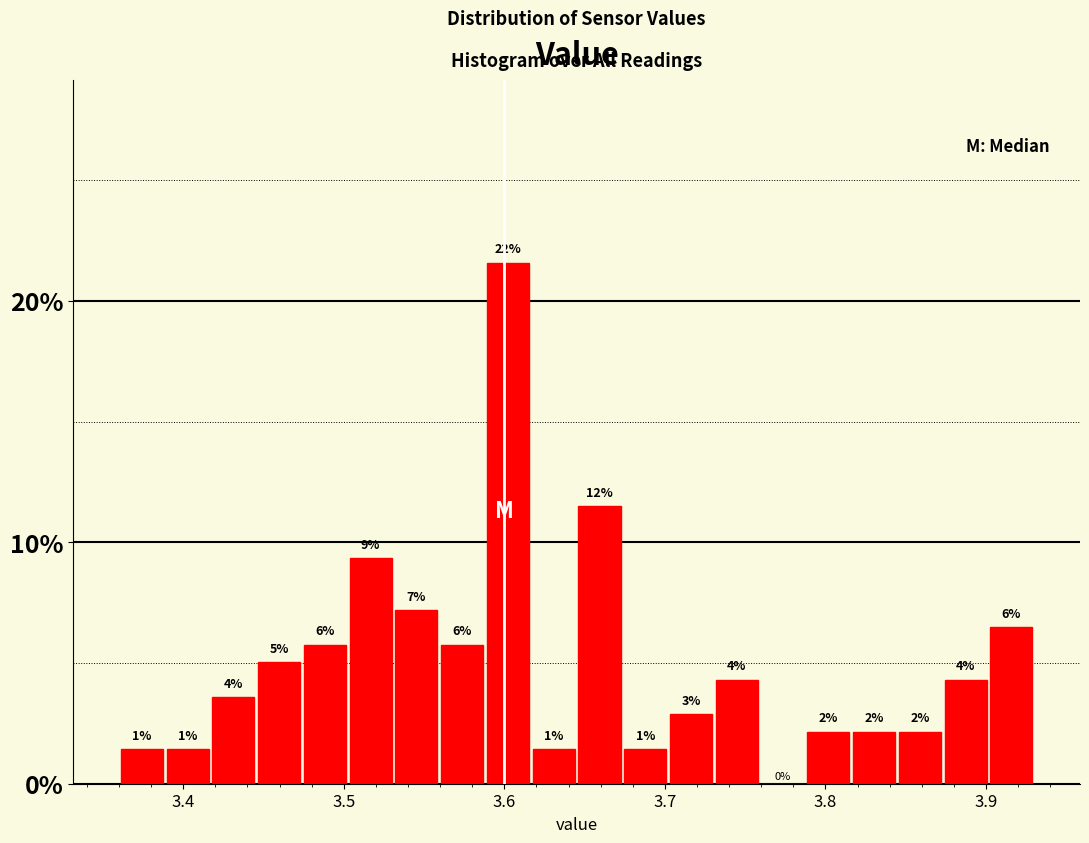

Read against the x-axis, roughly where is the centre of the tallest bar?

3.60